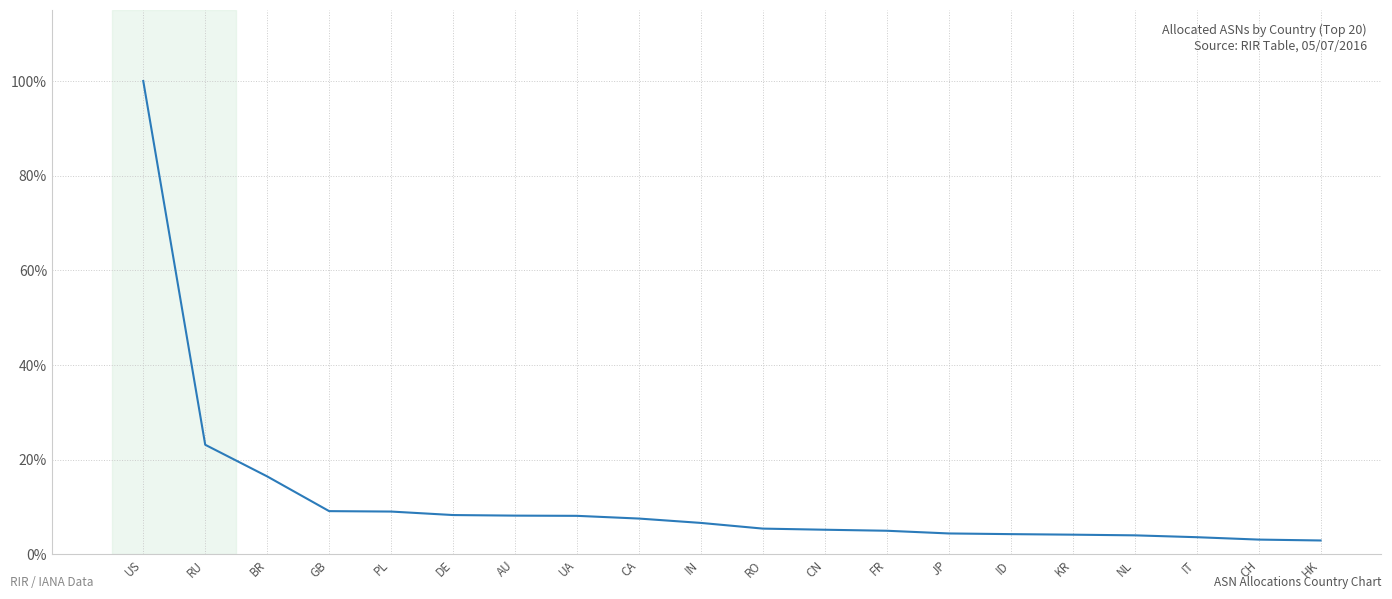

Approximately how many times larger is the value at IN compared to RU?

0.3